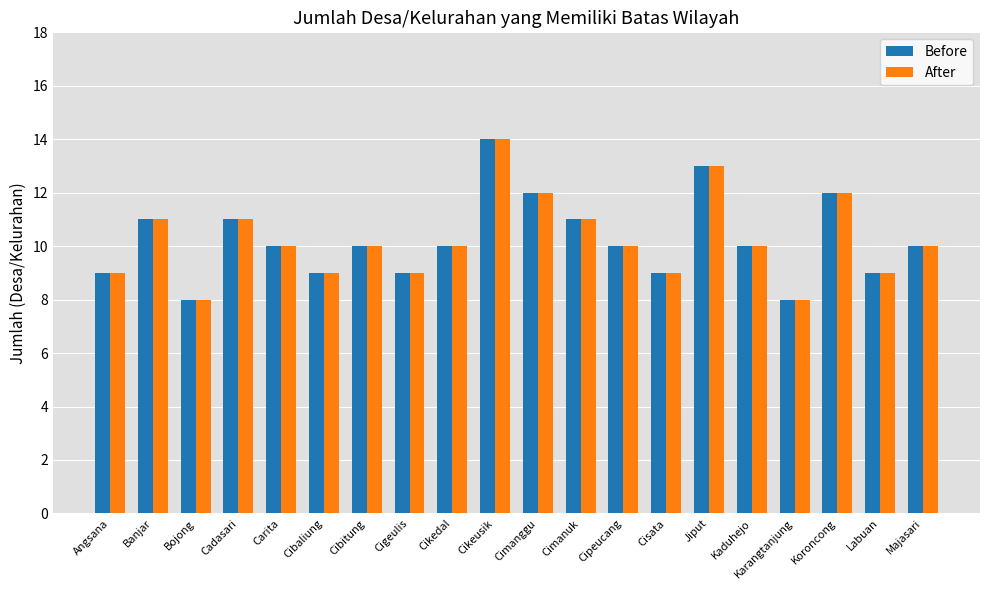

Read the After value at Majasari.

10